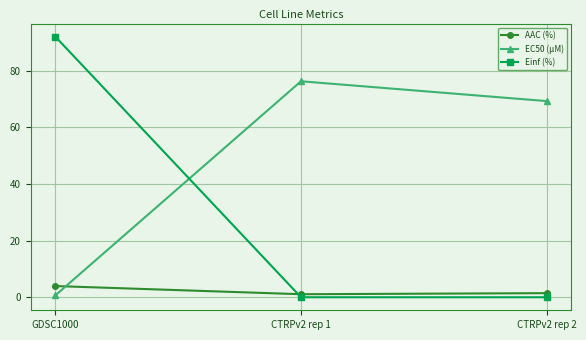

Rank the series by their average value, from lowest to highest.

AAC (%), Einf (%), EC50 (µM)